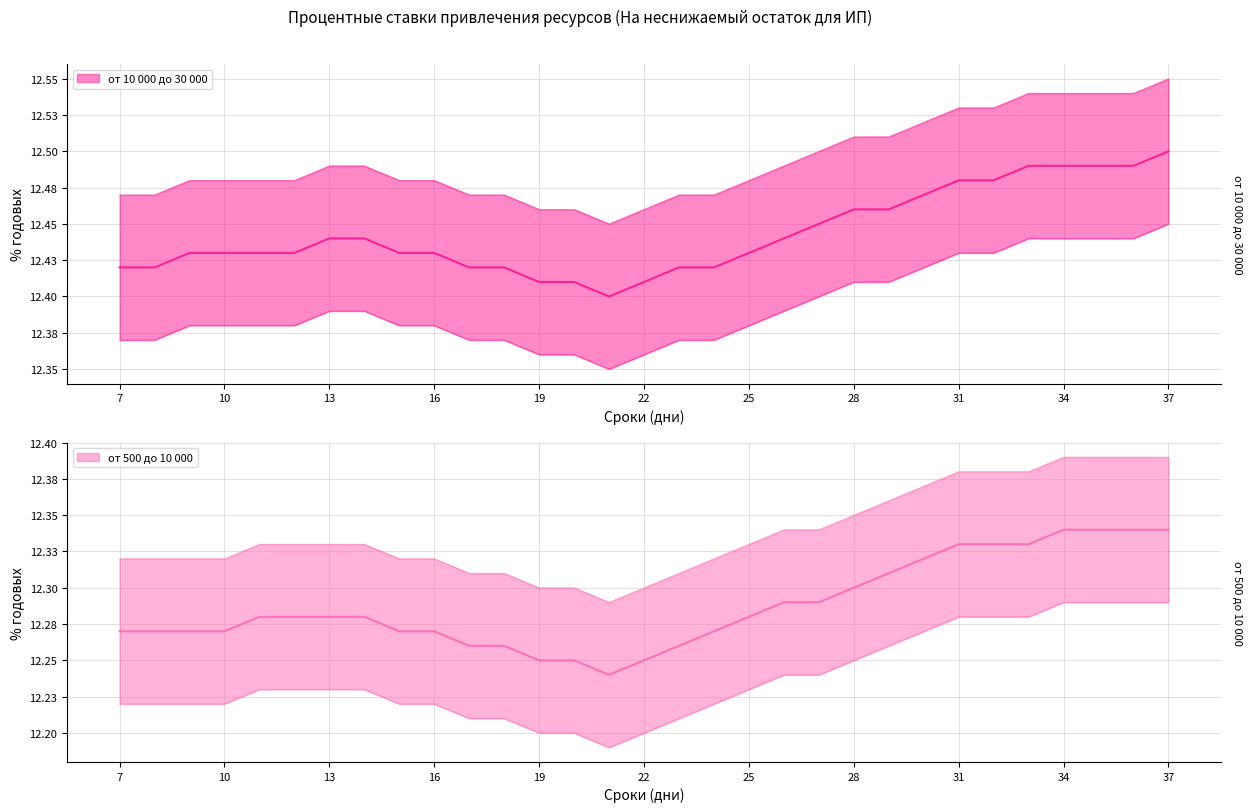

Reading left to right, list all the values displayed in this chart.

от 10 000 до 30 000: 7=12.4	8=12.4	9=12.4	10=12.4	11=12.4	12=12.4	13=12.4	14=12.4	15=12.4	16=12.4	17=12.4	18=12.4	19=12.4	20=12.4	21=12.4	22=12.4	23=12.4	24=12.4	25=12.4	26=12.4	27=12.4	28=12.5	29=12.5	30=12.5	31=12.5	32=12.5	33=12.5	34=12.5	35=12.5	36=12.5	37=12.5
от 500 до 10 000: 7=12.3	8=12.3	9=12.3	10=12.3	11=12.3	12=12.3	13=12.3	14=12.3	15=12.3	16=12.3	17=12.3	18=12.3	19=12.2	20=12.2	21=12.2	22=12.2	23=12.3	24=12.3	25=12.3	26=12.3	27=12.3	28=12.3	29=12.3	30=12.3	31=12.3	32=12.3	33=12.3	34=12.3	35=12.3	36=12.3	37=12.3